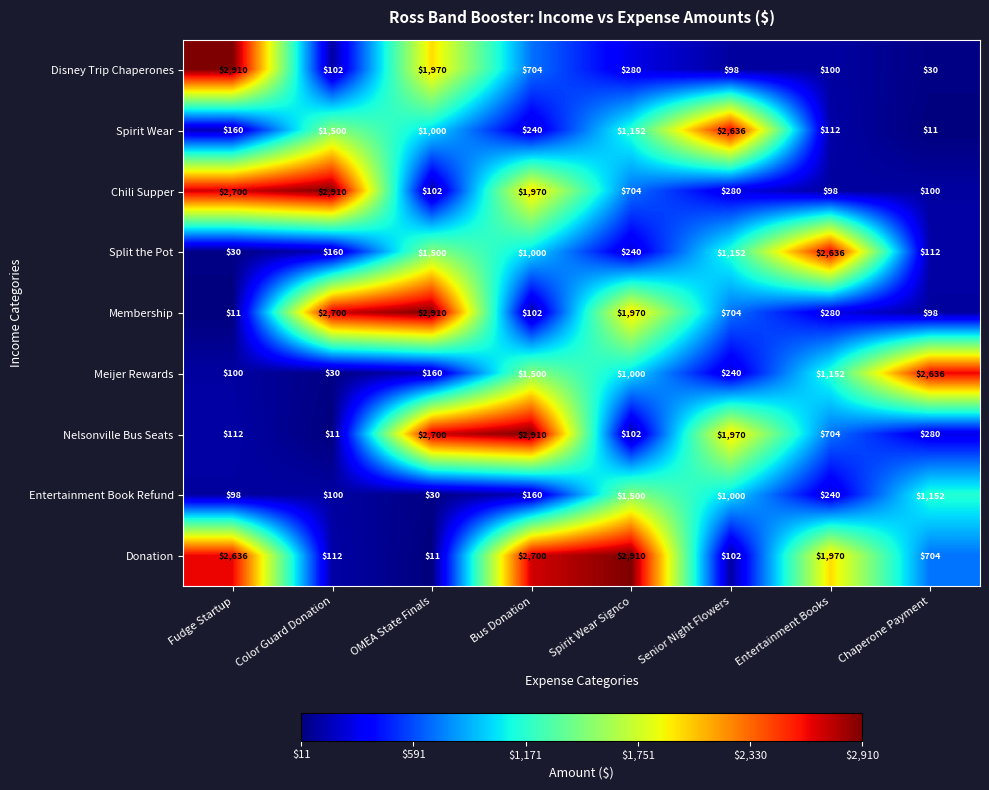

How many series are shown in this chart?

9